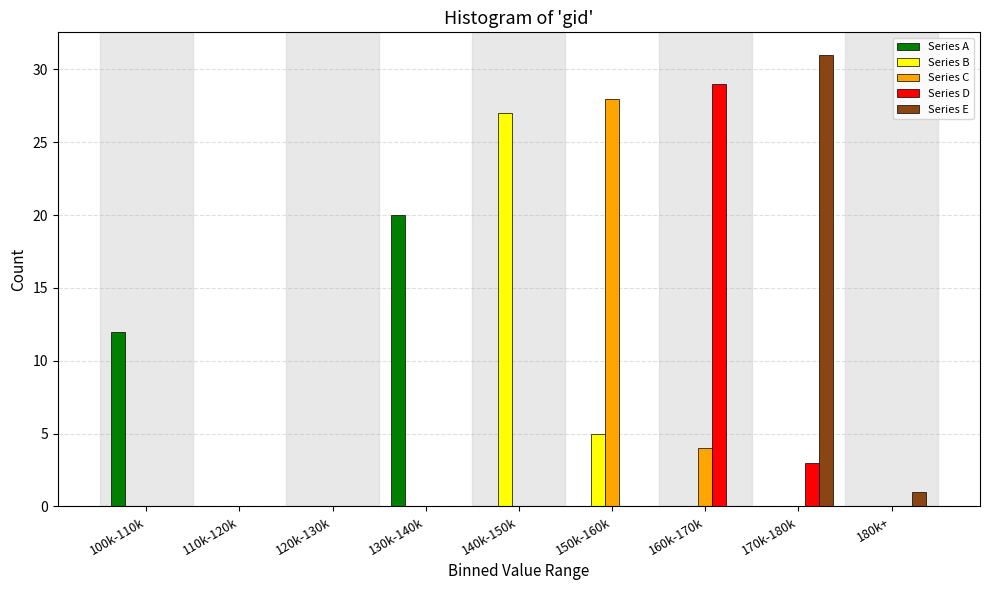

Is it true that Series B equals 27 at 140k-150k?

True